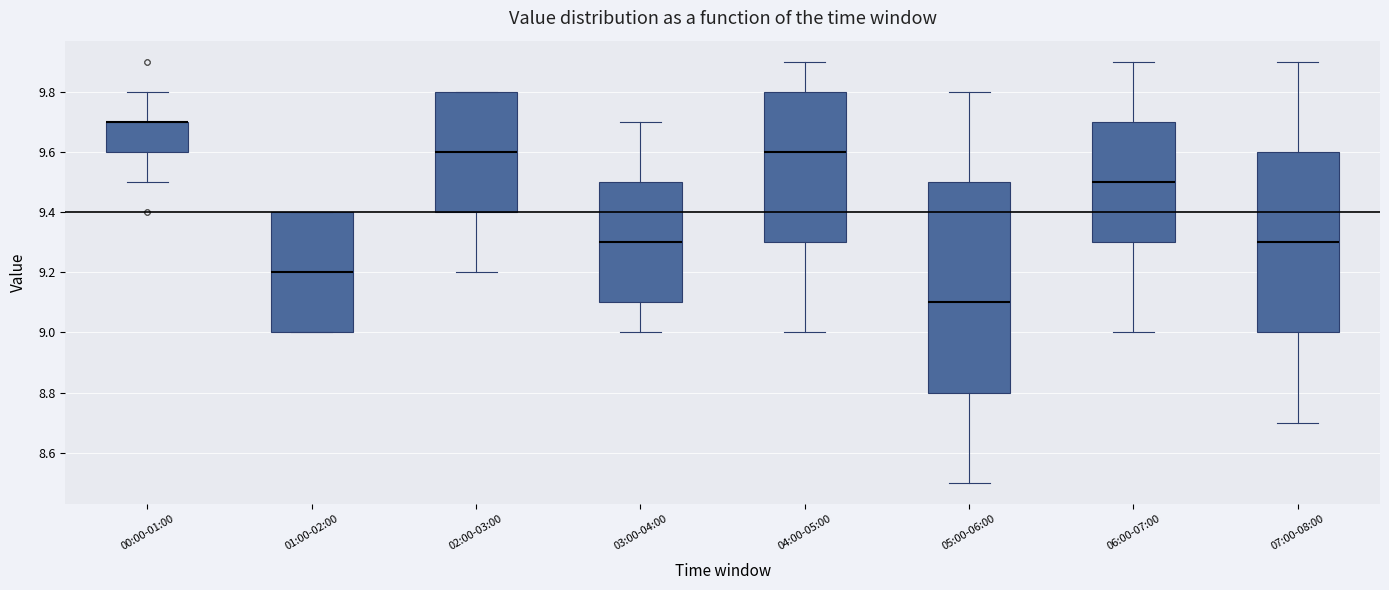

Comparing the boxes themselves (not the whiskers), which one is the tallest?

05:00-06:00